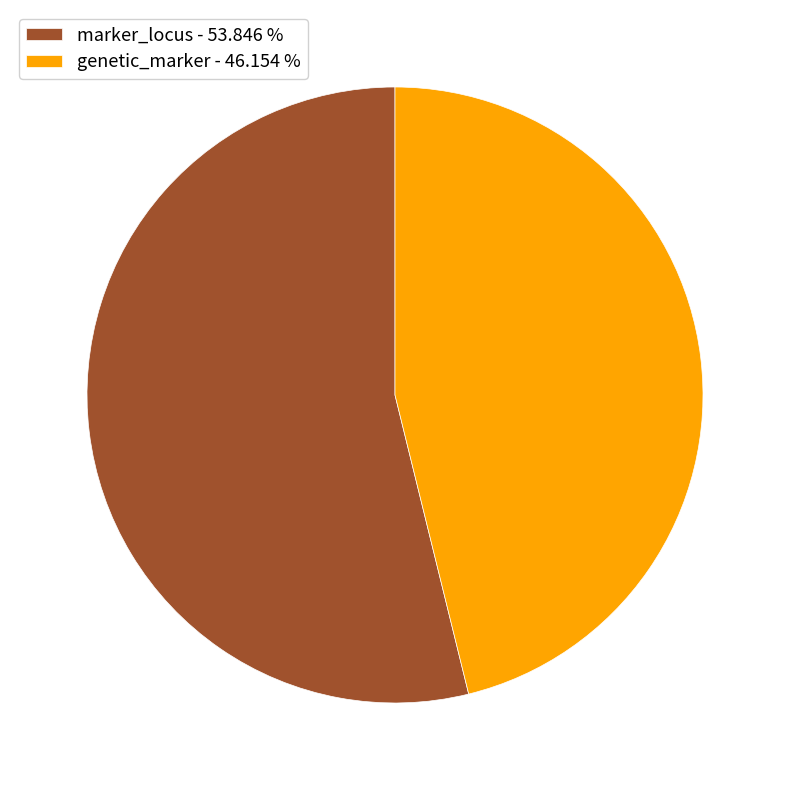

The genetic_marker slice represents 46% of the pie. True or false?

True